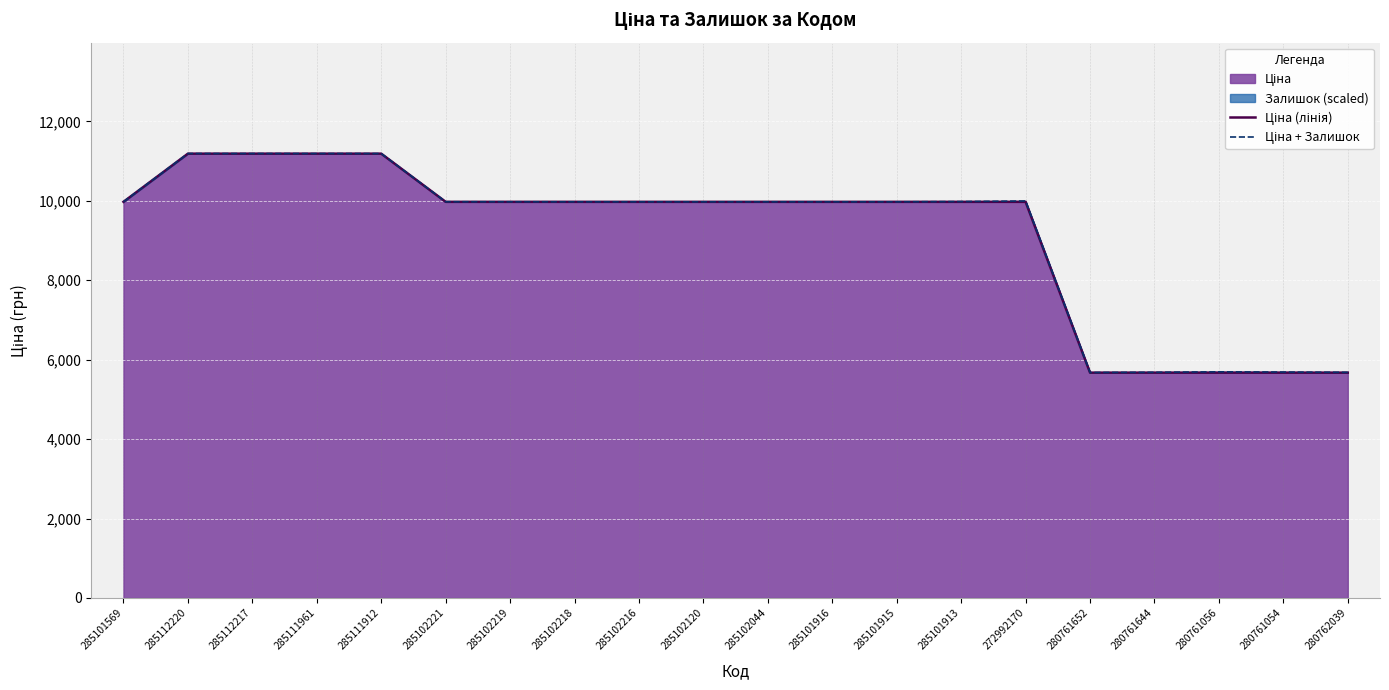

What is the total value across all series at 272992170?

19971.0